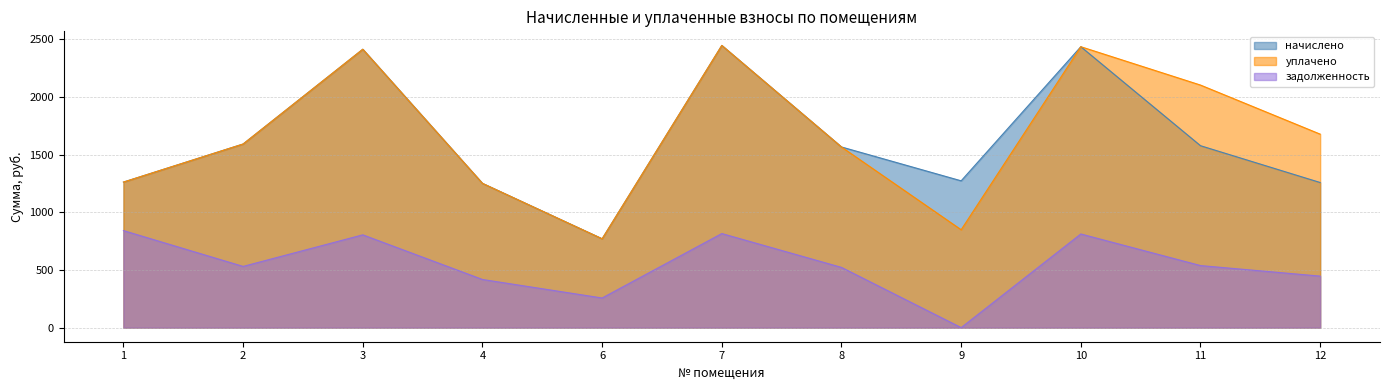

How many series are shown in this chart?

3